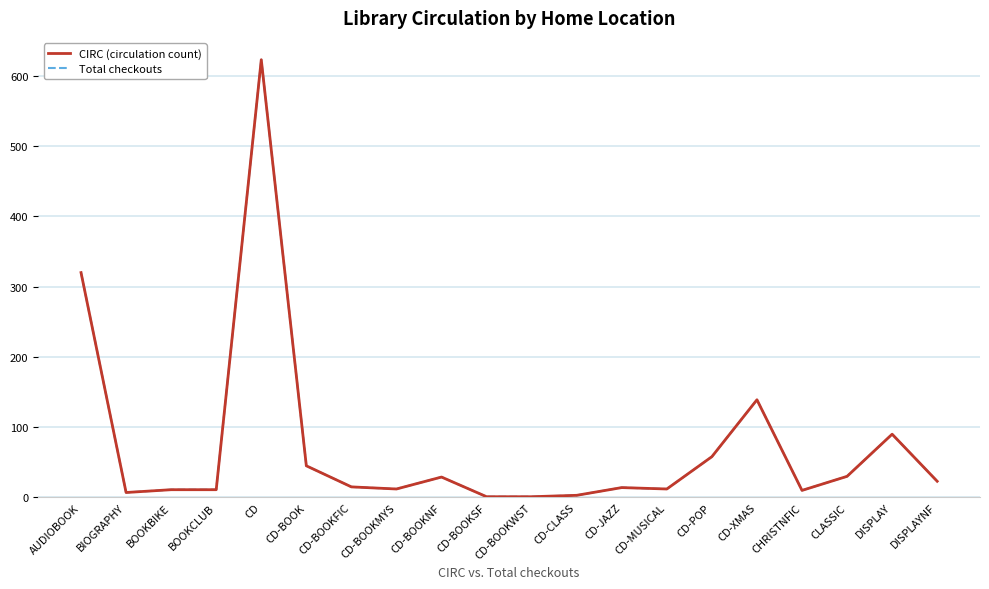

Does the chart have visible grid lines?

Yes